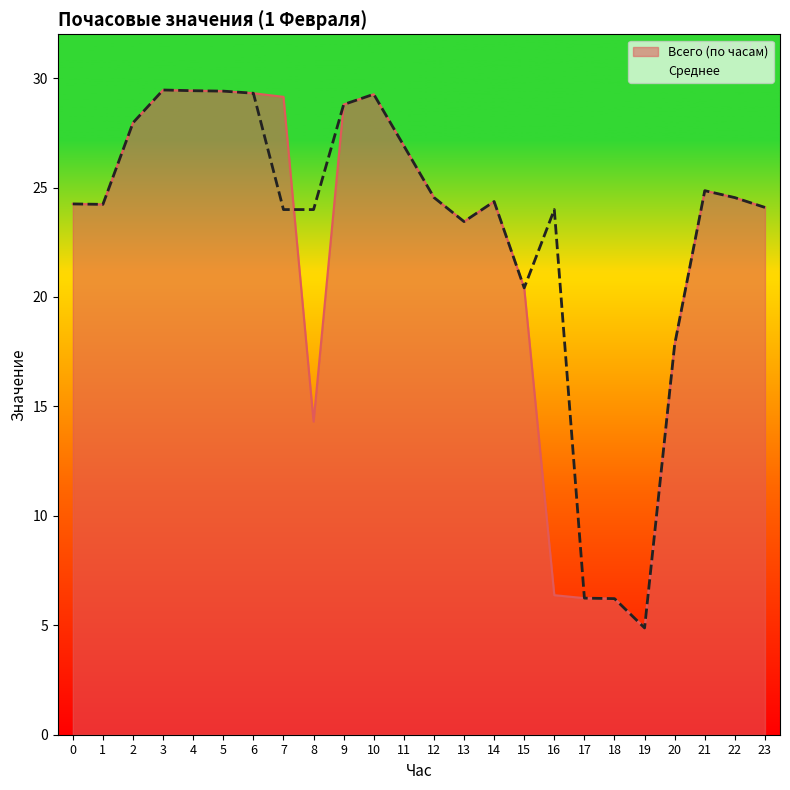

Reading left to right, extract all data points from this chart.

Всего (по часам): 24.2	24.2	28.0	29.5	29.4	29.4	29.3	29.1	14.3	28.8	29.3	26.9	24.5	23.4	24.4	20.4	6.4	6.2	6.2	4.9	17.8	24.9	24.5	24.1
Среднее: 24.2	24.2	28.0	29.5	29.4	29.4	29.3	24.0	24.0	28.8	29.3	26.9	24.5	23.4	24.4	20.4	24.0	6.2	6.2	4.9	17.8	24.9	24.5	24.1